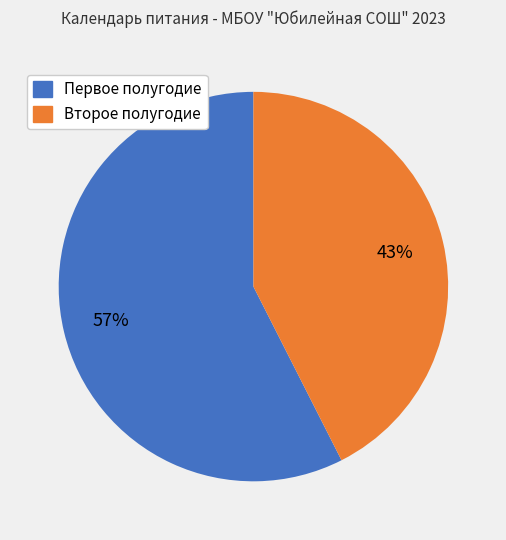

Which has a higher value, Второе полугодие or Первое полугодие?

Первое полугодие